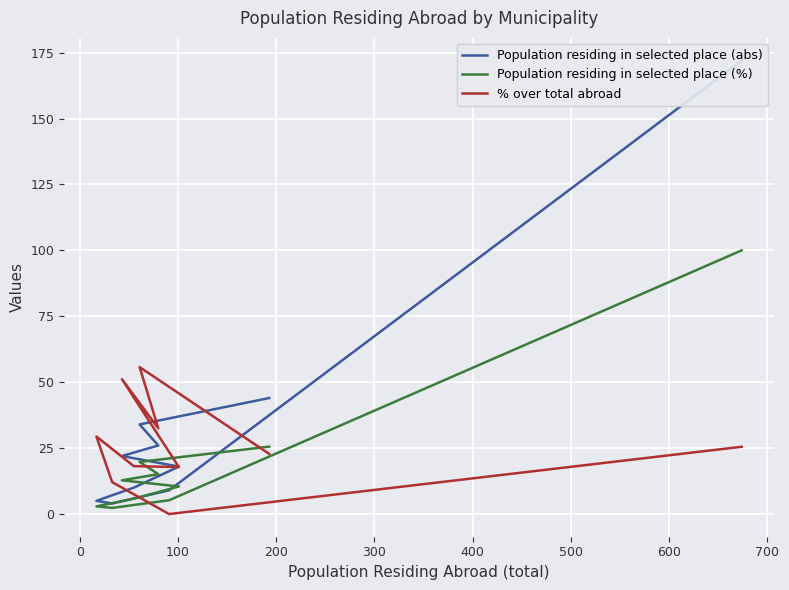

Is the value of Population residing in selected place (%) at −100 greater than the value of Population residing in selected place (abs) at 700?

Yes